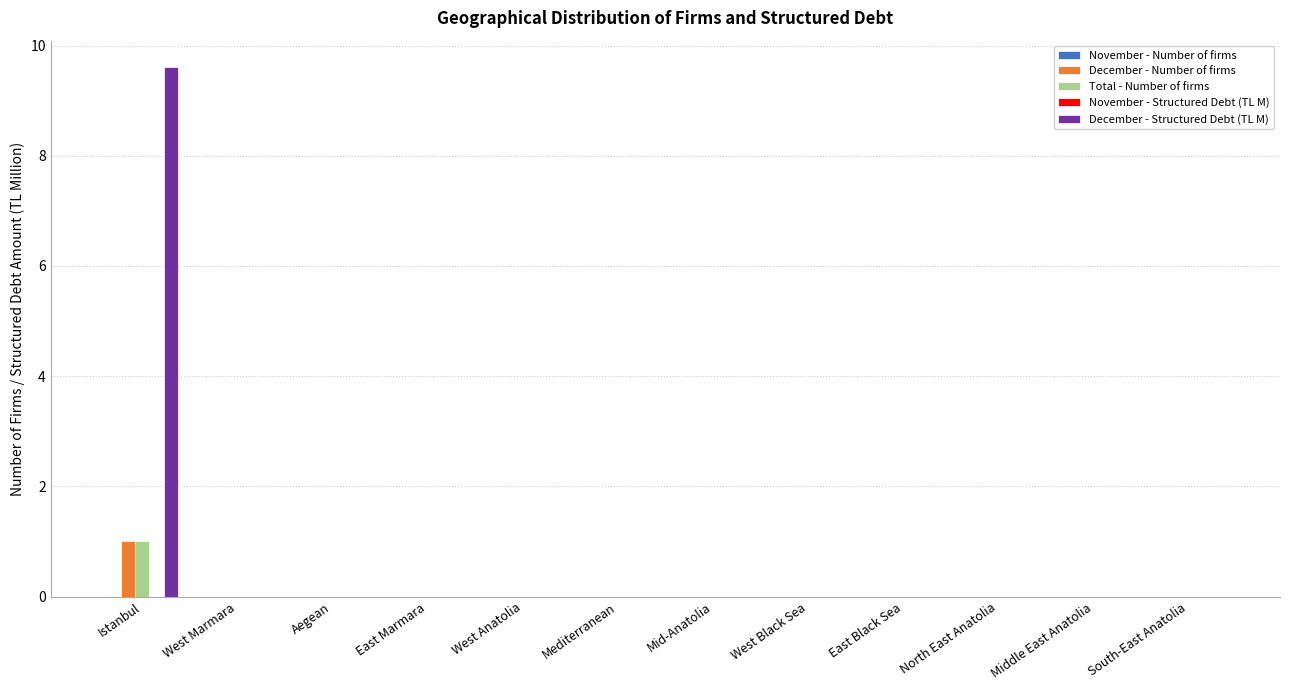

What is the difference between the Total - Number of firms values at Istanbul and West Anatolia?

1.0